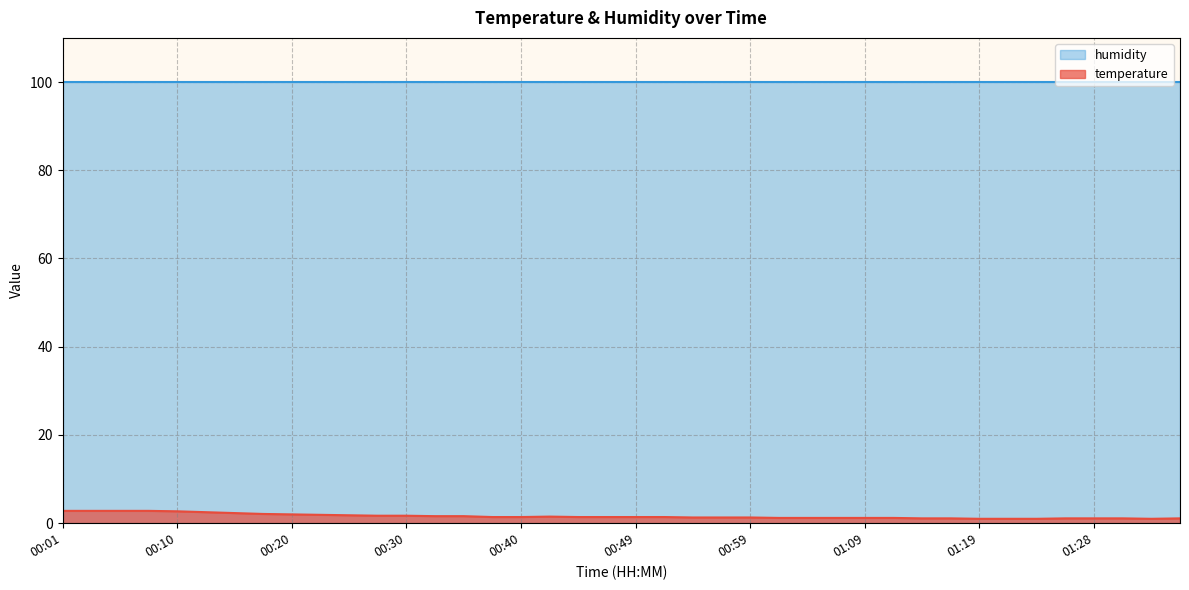

List the labels in order of value, largest first.

00:01, 00:03, 00:06, 00:08, 00:10, 00:13, 00:15, 00:18, 00:20, 00:23, 00:25, 00:28, 00:30, 00:32, 00:35, 00:42, 00:37, 00:40, 00:45, 00:47, 00:49, 00:52, 00:54, 00:57, 00:59, 01:02, 01:04, 01:06, 01:09, 01:11, 01:14, 01:16, 01:26, 01:28, 01:31, 01:36, 01:19, 01:21, 01:23, 01:33